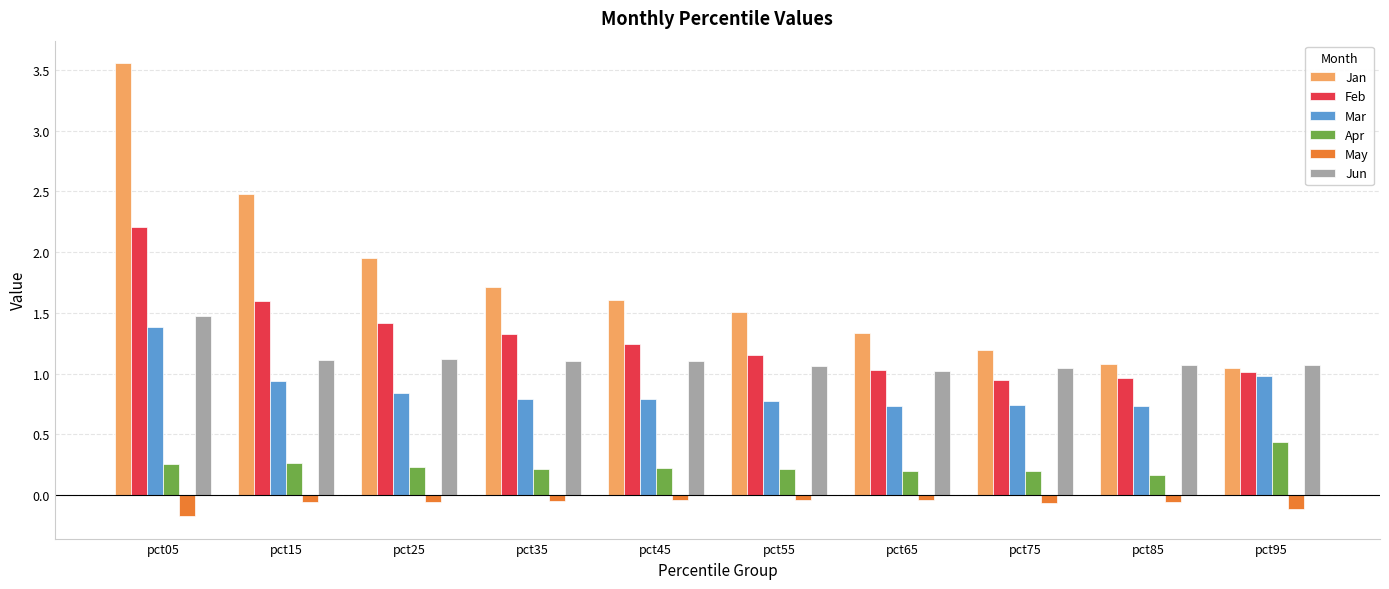

Between pct75 and pct85, which series saw the biggest shift?

Jan